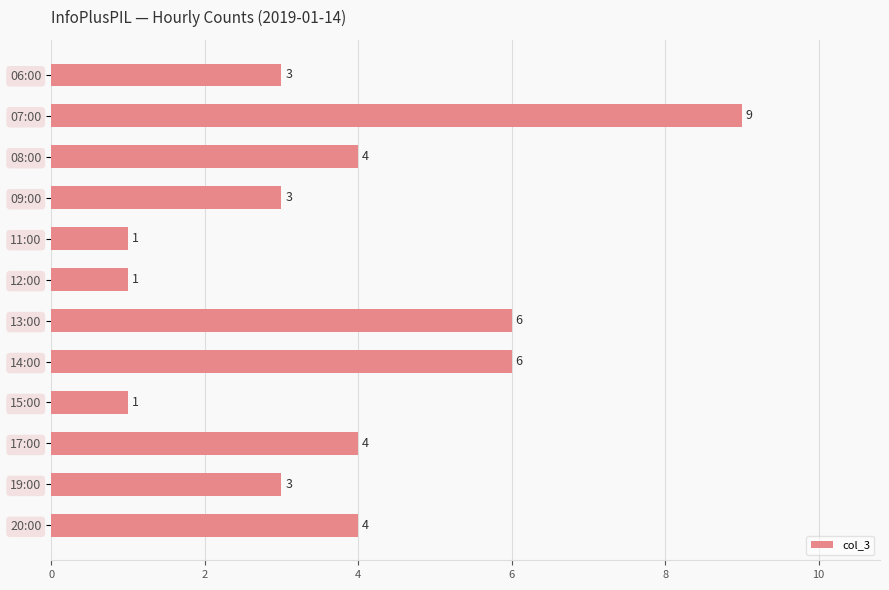

Reading bottom to top, what are all the values shown in this chart?

20:00=4	19:00=3	17:00=4	15:00=1	14:00=6	13:00=6	12:00=1	11:00=1	09:00=3	08:00=4	07:00=9	06:00=3